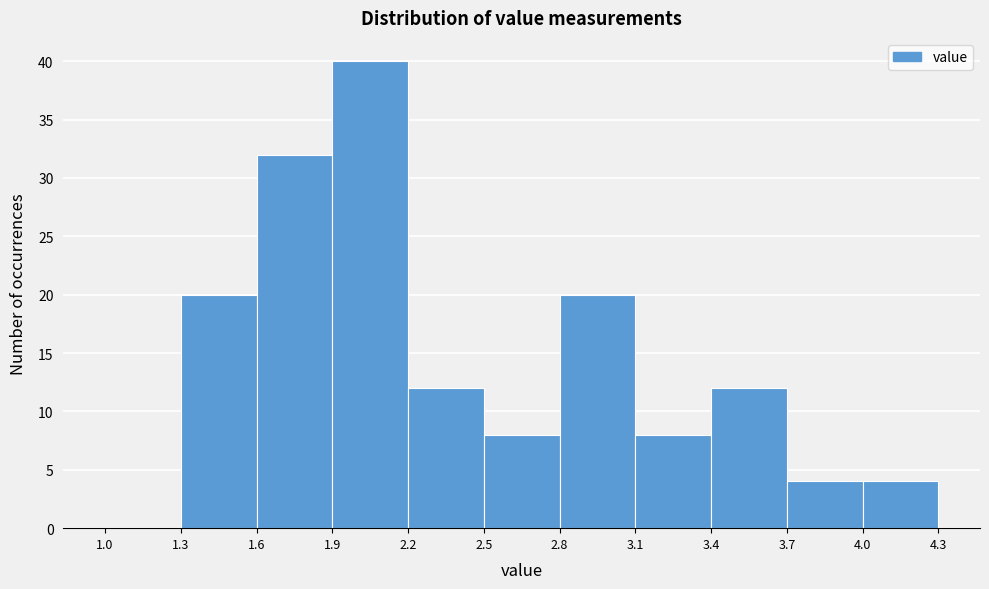

How tall is the bar that spans 3.1 to 3.4 on the x-axis? The values are not printed on the chart, so give them approximately, as read against the axis.

8